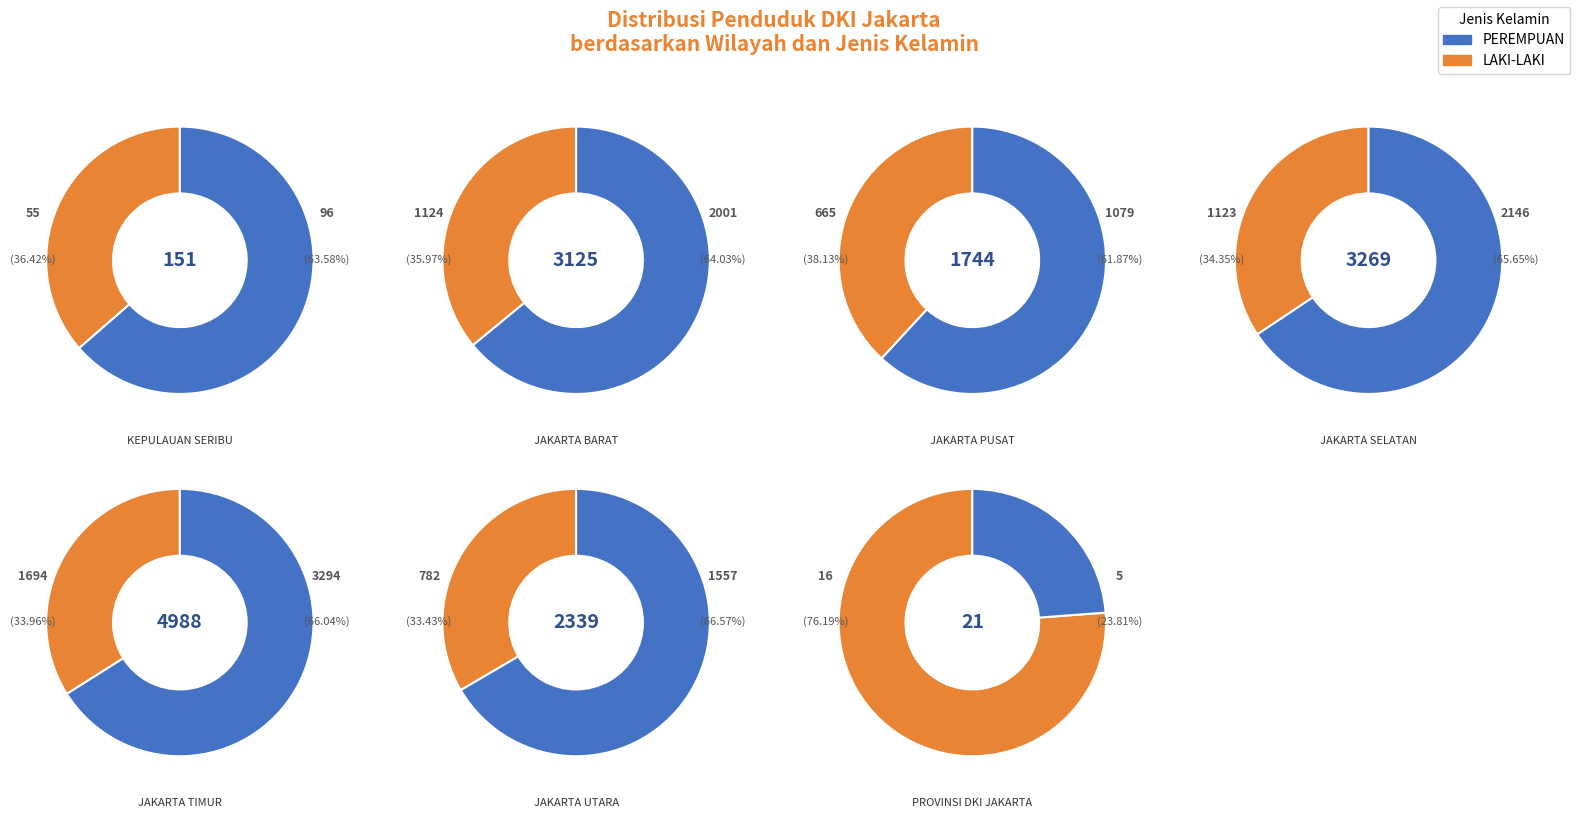

What is the largest slice in the pie chart?

JAKARTA TIMUR